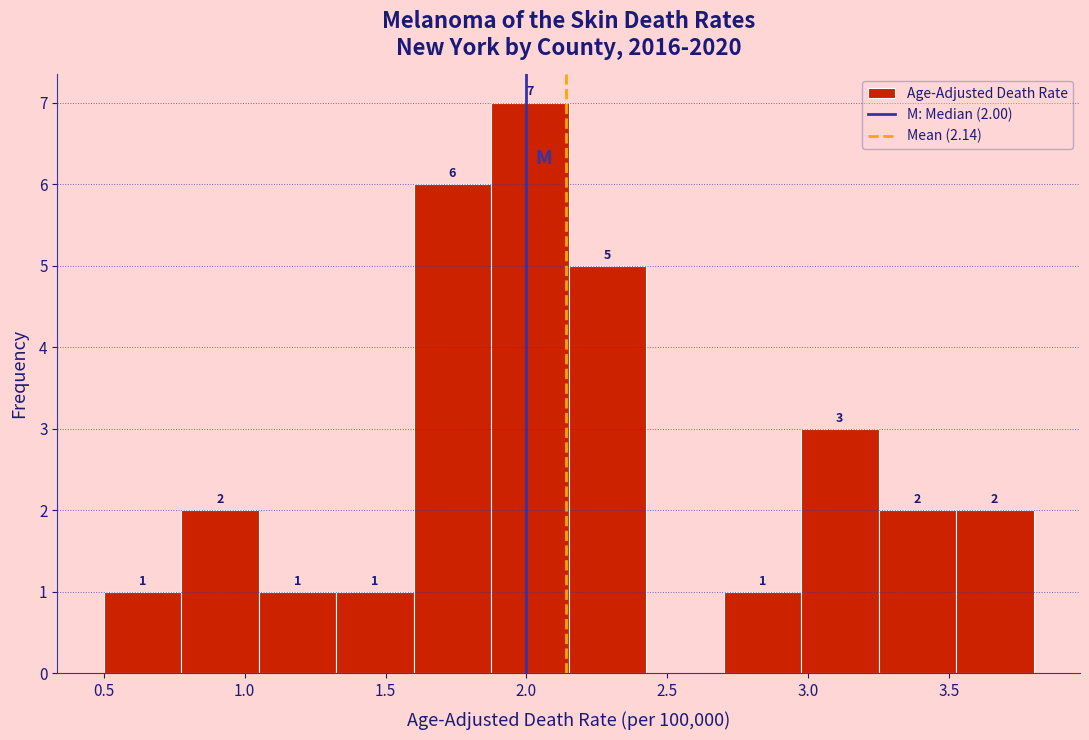

Over which range of the x-axis is the bar tallest?

1.875 to 2.150